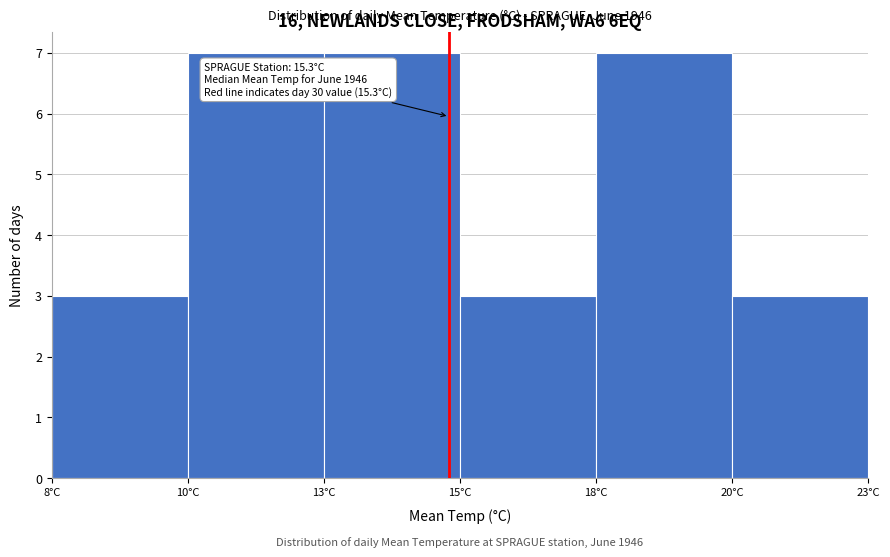

Reading left to right, extract all data points from this chart.

8°C=3	10°C=7	13°C=7	15°C=3	18°C=7	20°C=3